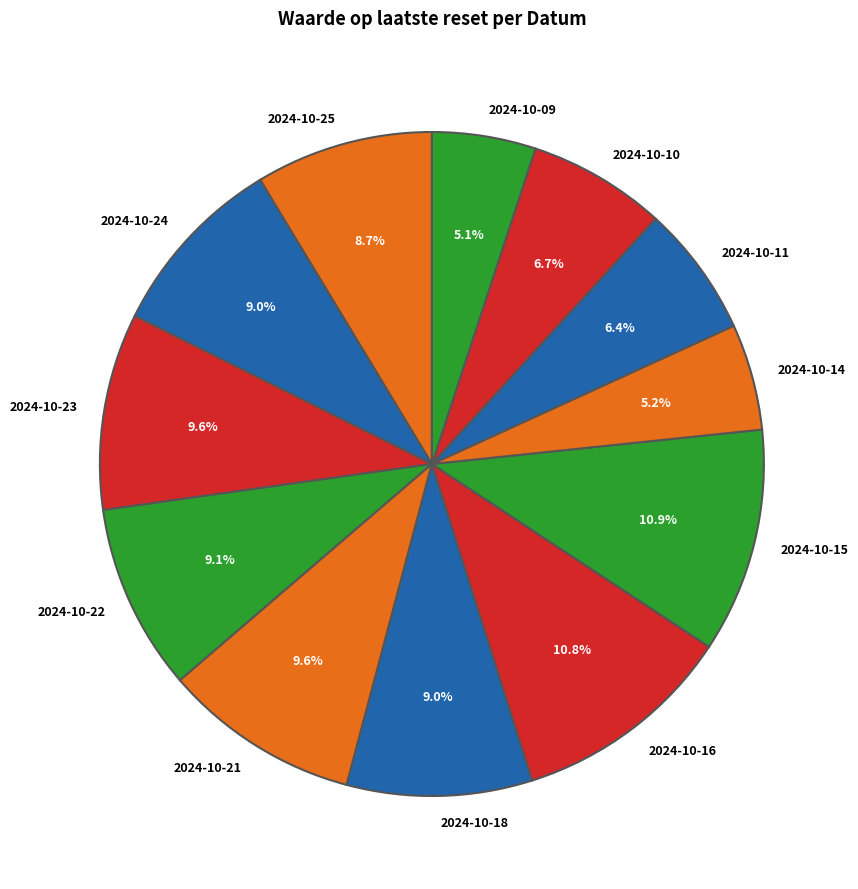

To the nearest percent, what is the combined percentage of 2024-10-25 and 2024-10-14?

14%